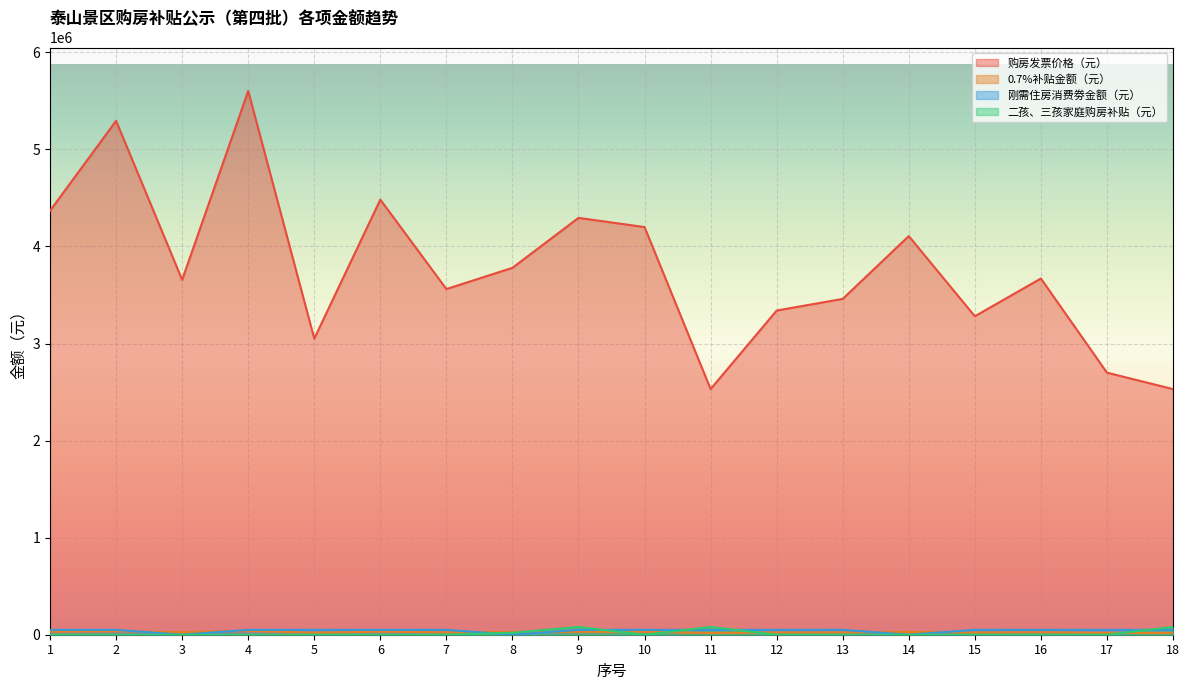

Is the value of 刚需住房消费劵金额（元） at 12 greater than the value of 0.7%补贴金额（元） at 15?

Yes